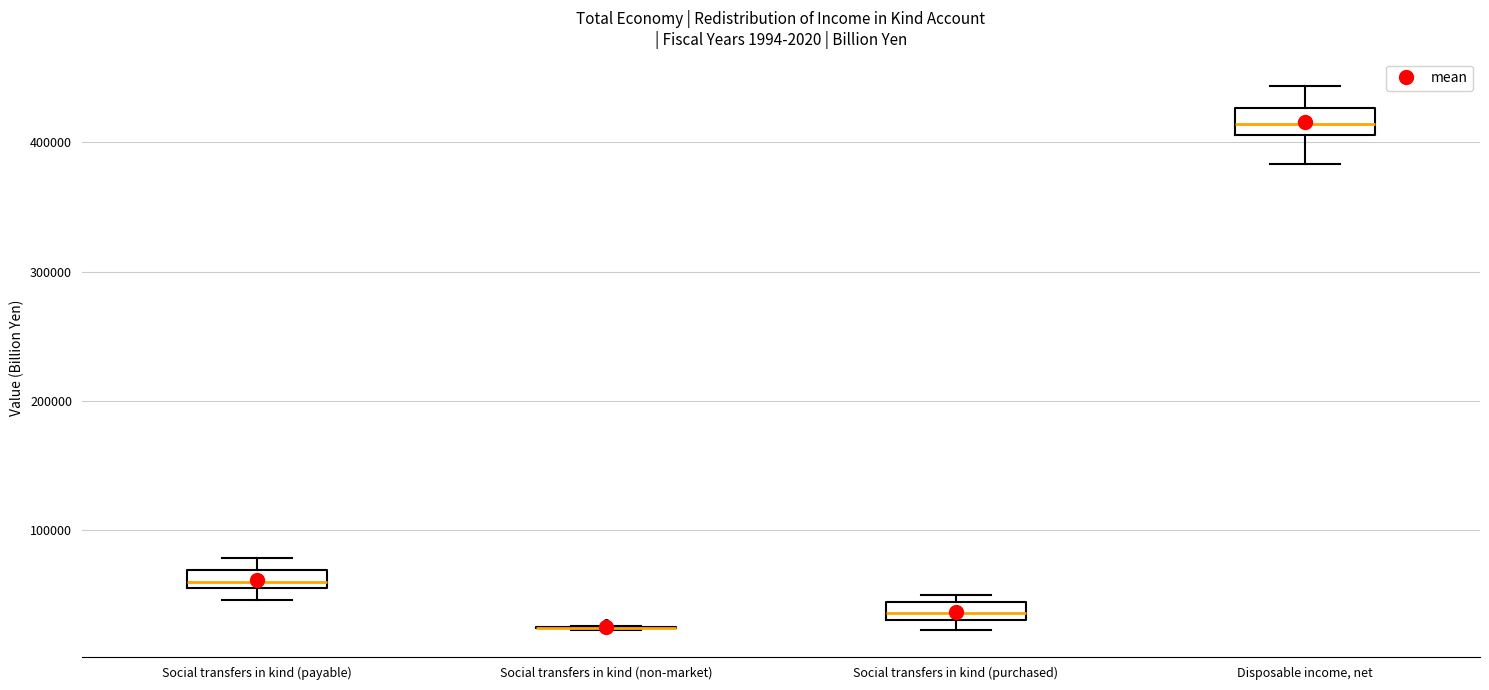

Where is the lower edge of the box for Disposable income, net on the y-axis? The values are not printed on the chart, so give them approximately, as read against the axis.

410000